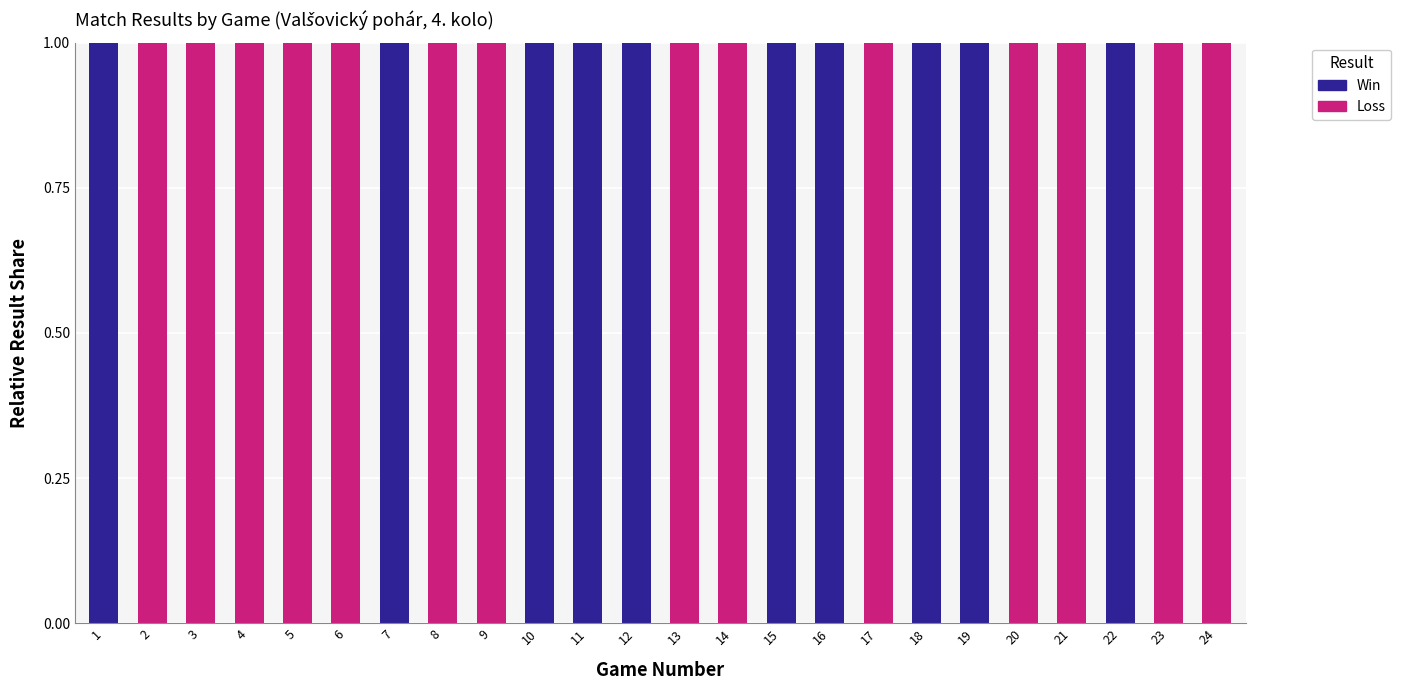

Is it true that Win equals 0 at 8?

True